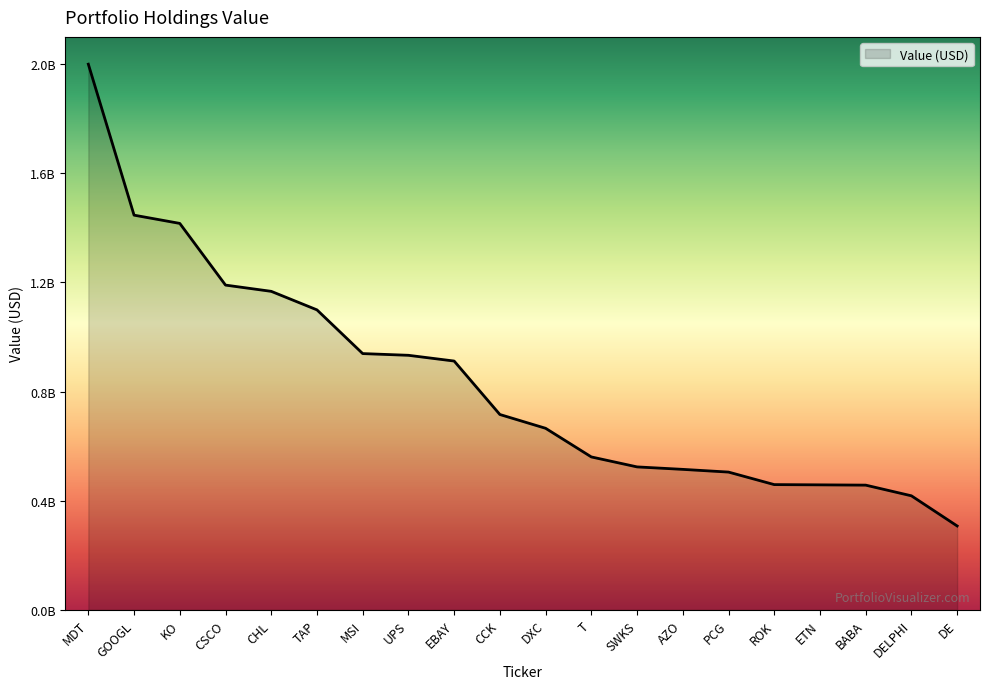

Does the chart have visible grid lines?

No